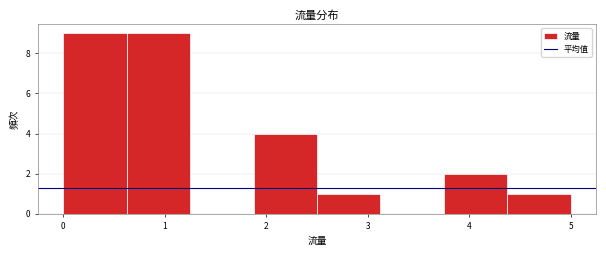

Reading left to right, transcribe this chart: for each bar, give the range it covers on the x-axis and its height. Neither the bar edges nor the heights are printed on the chart, so give them approximately, as read against the axes.

0.0 to 0.6: 9
0.6 to 1.3: 9
1.3 to 1.9: 0
1.9 to 2.5: 4
2.5 to 3.1: 1
3.1 to 3.8: 0
3.8 to 4.4: 2
4.4 to 5.0: 1